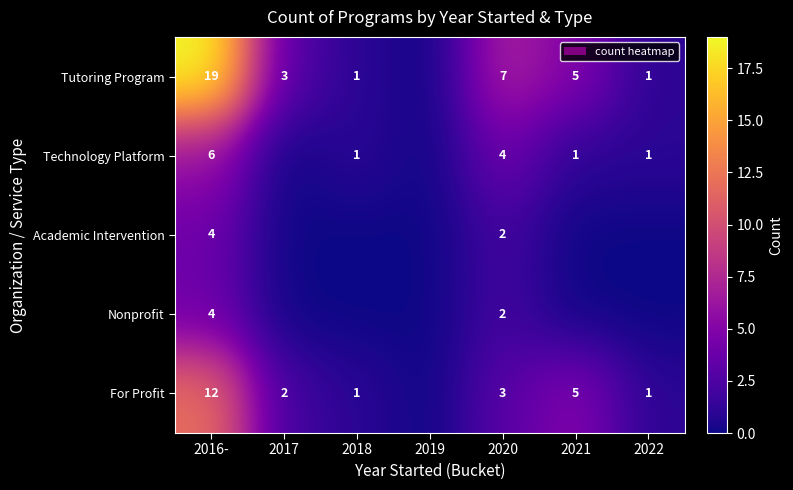

What is the total value across all series at 2016-?

45